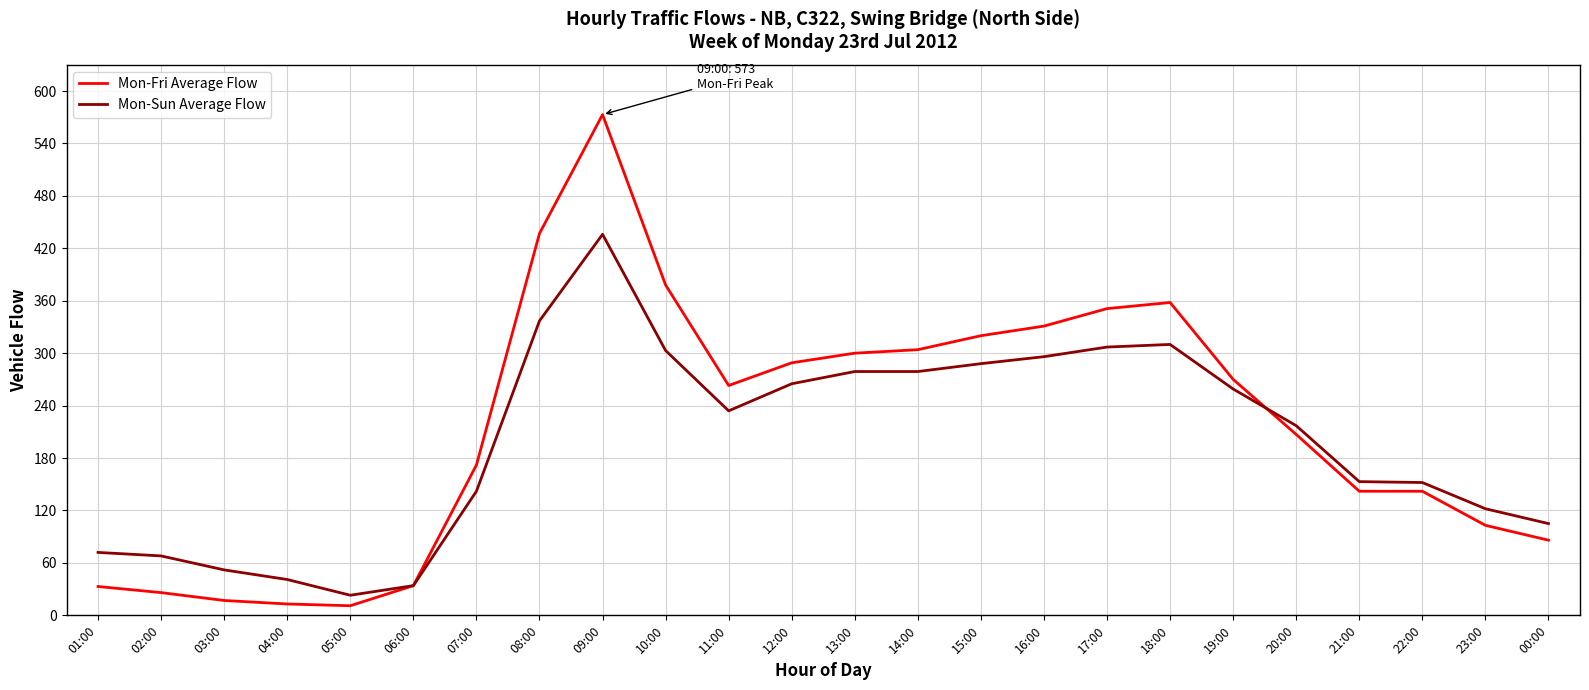

At which label does Mon-Fri Average Flow reach its peak?

09:00